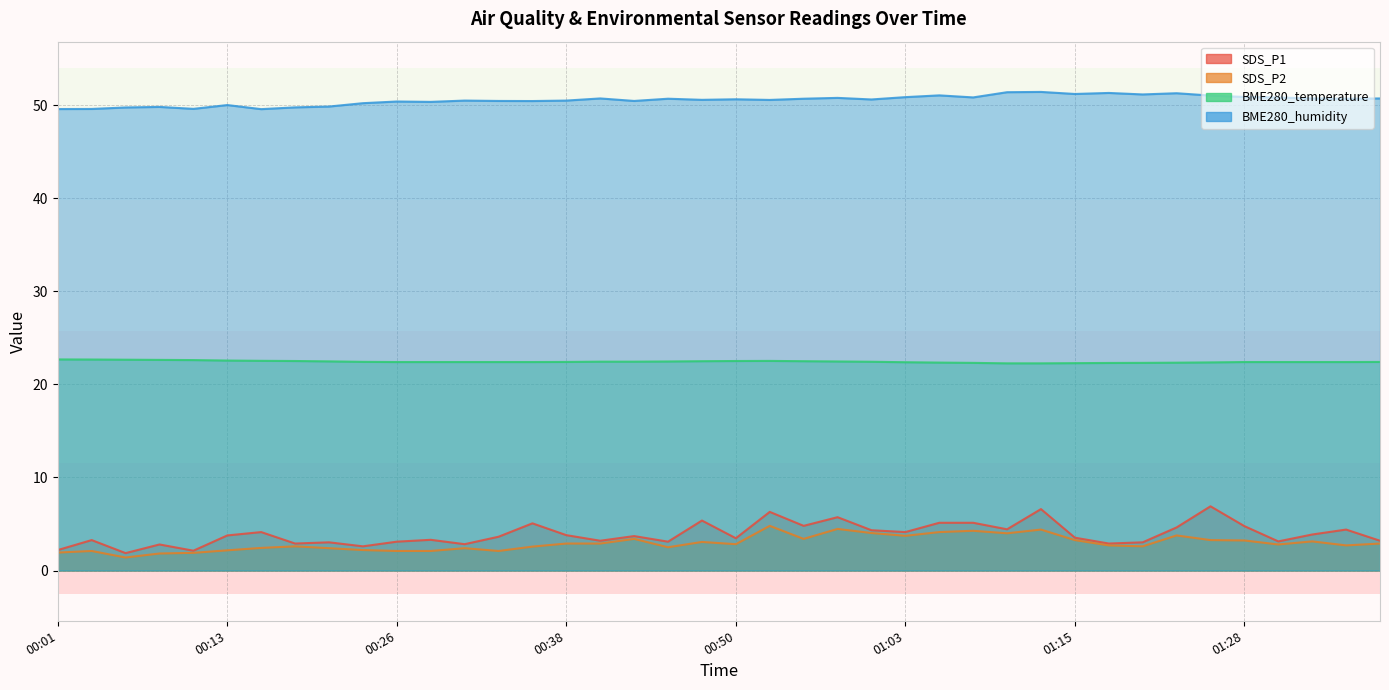

Which series changed the most between 00:04 and 00:23?

SDS_P1